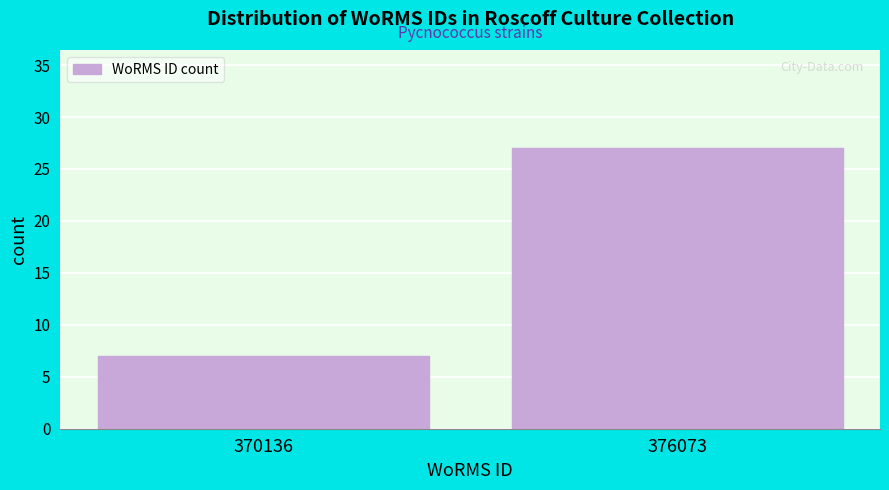

Reading left to right, list all the values displayed in this chart.

7	27